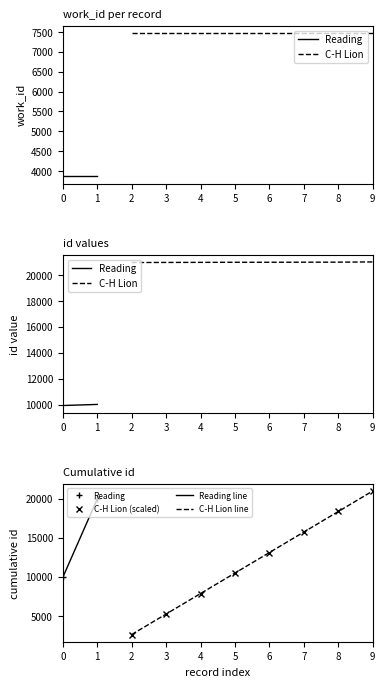

What is the difference between the work_id values at 20983 and 10012?

3610